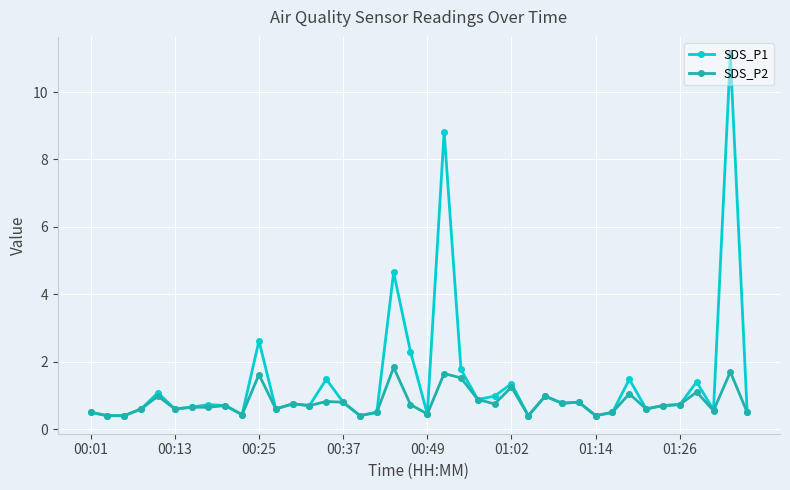

What is the sum of all SDS_P2 values?

31.9